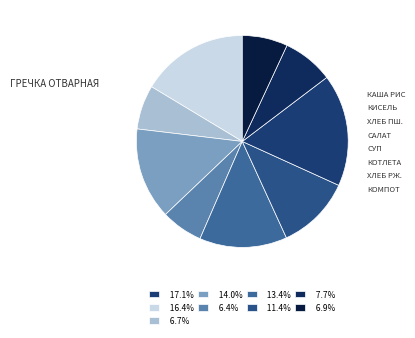

How many segments does this pie chart have?

9